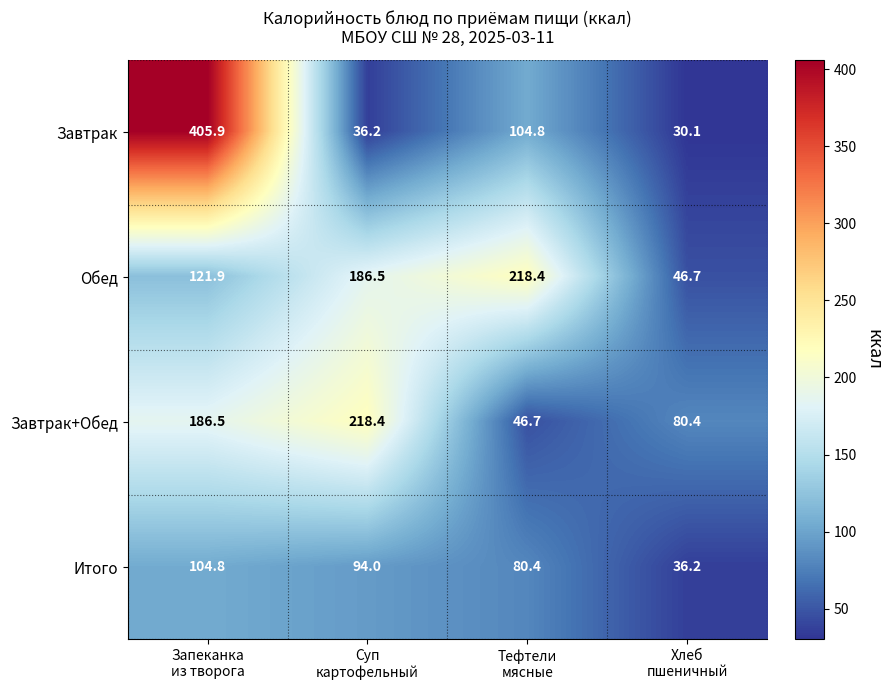

Which series has the largest range (max minus min)?

Завтрак